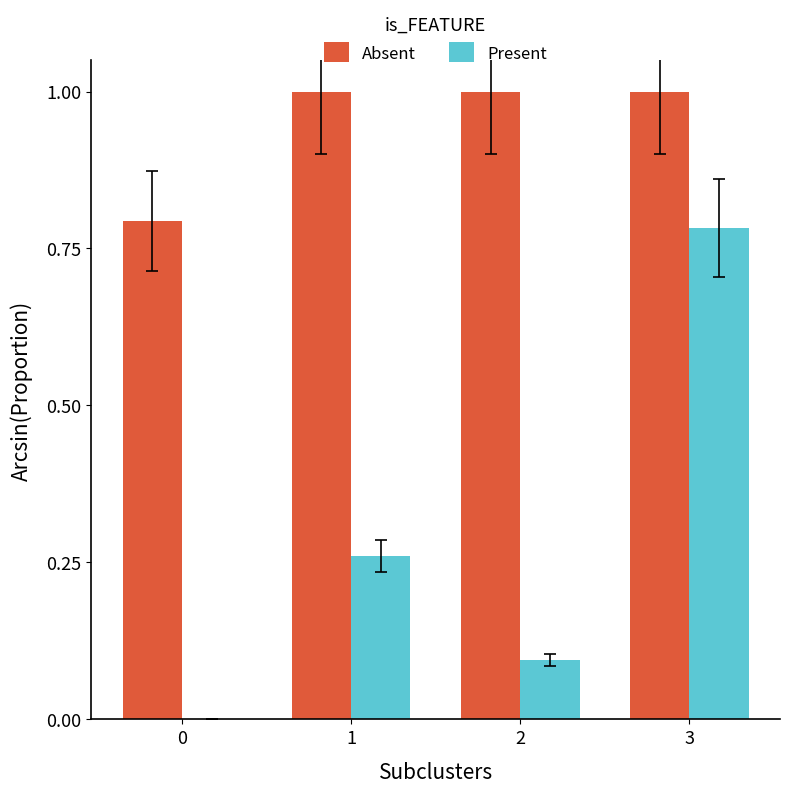

What are all the series names shown in the legend?

Absent, Present